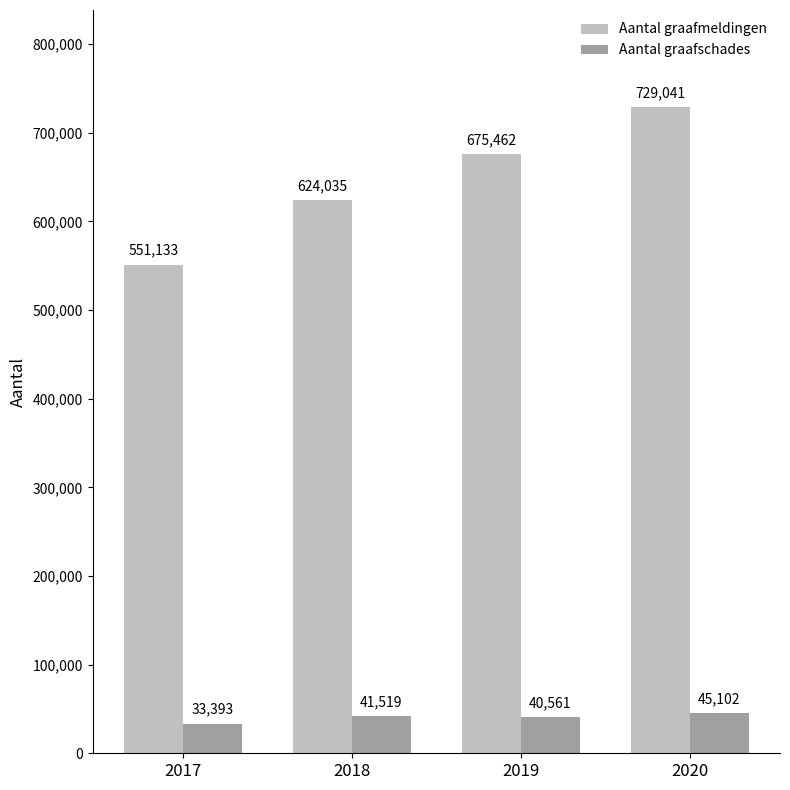

Rank the series by their average value, from highest to lowest.

Aantal graafmeldingen, Aantal graafschades